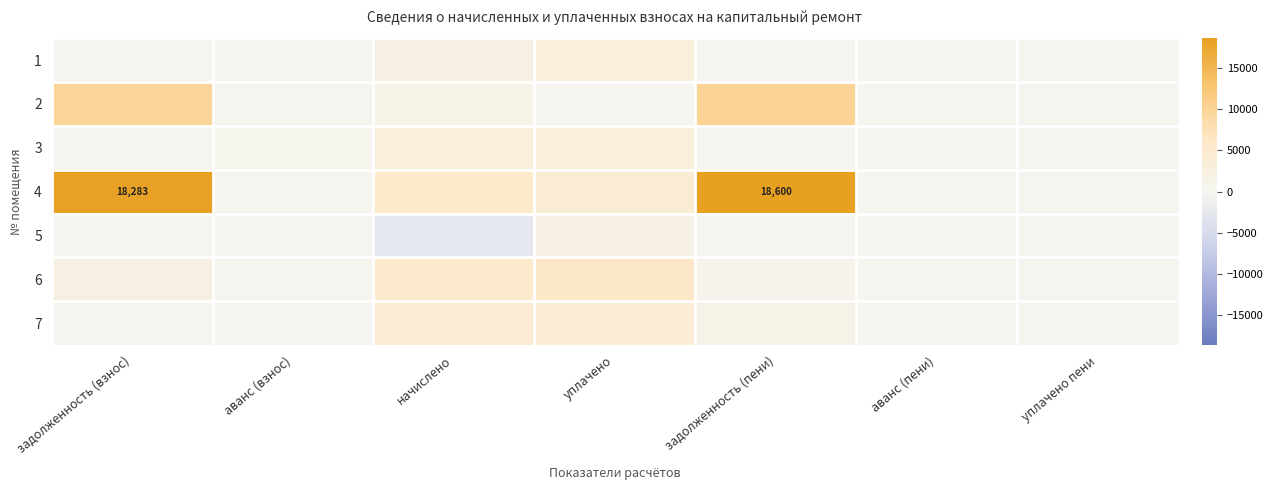

The value of 7 at задолженность (взнос) is 0.0. True or false?

True